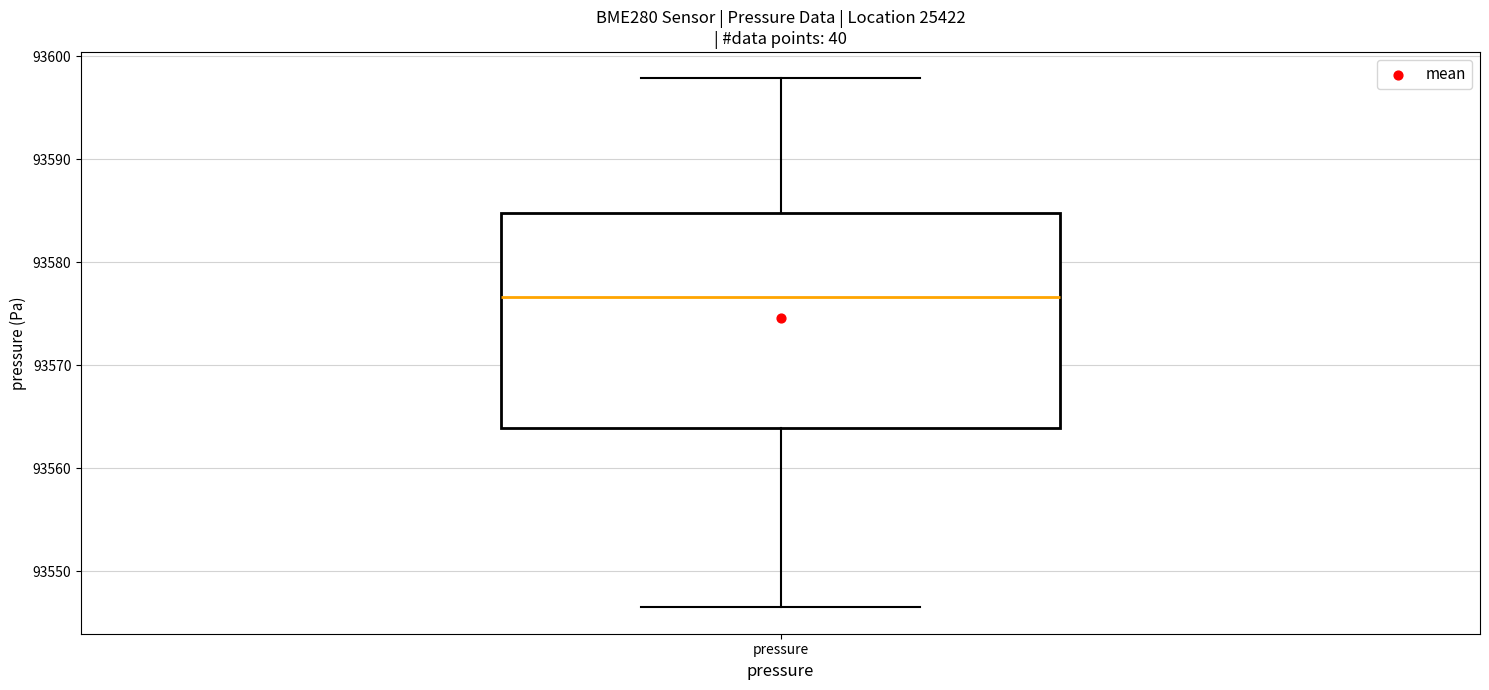

Transcribe this box plot: give where the median line is, the range the box spans, and where the two whiskers end, as read against the y-axis. The values are not printed on the chart, so give them approximately, as read against the axis.

median 93577, box 93564 to 93585, whiskers 93547 to 93598